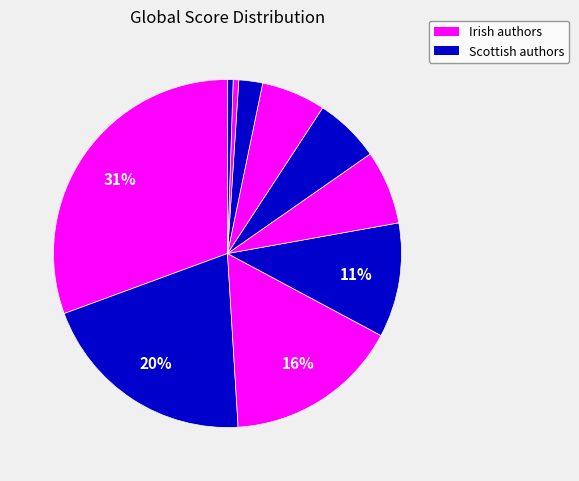

How many slices are in this pie chart?

10